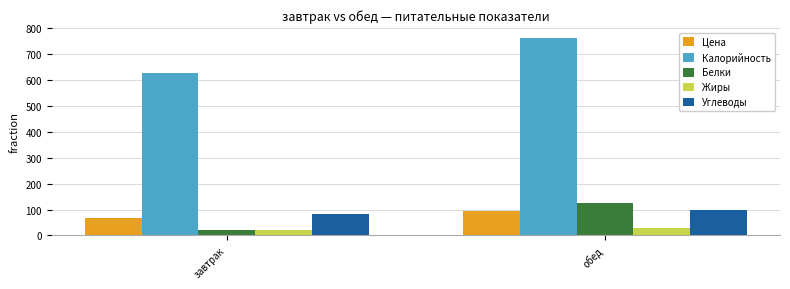

Which series changed the most between завтрак and обед?

Калорийность